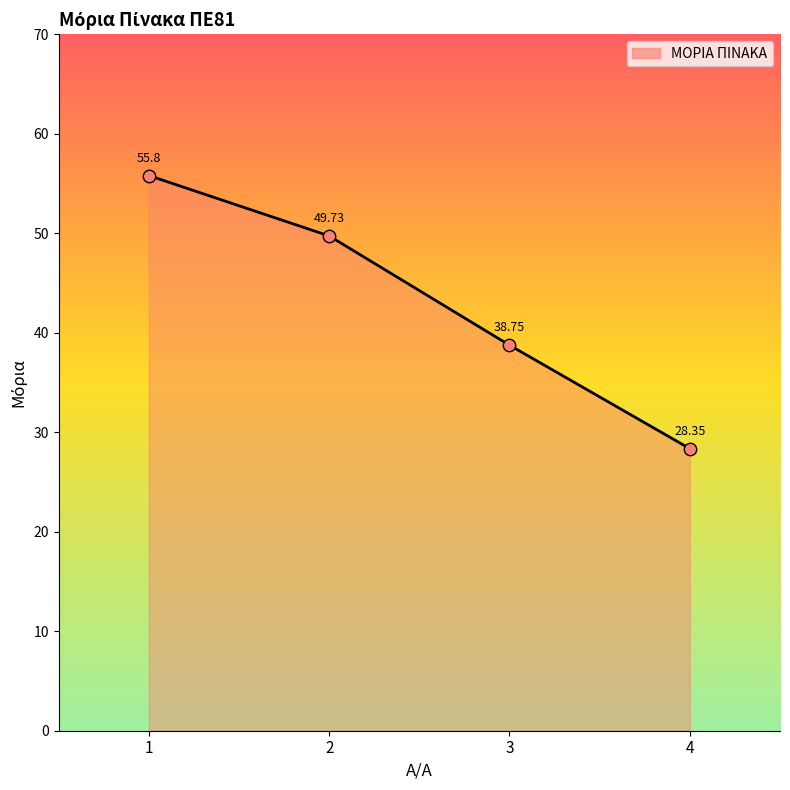

Between 1 and 3, which is larger?

1